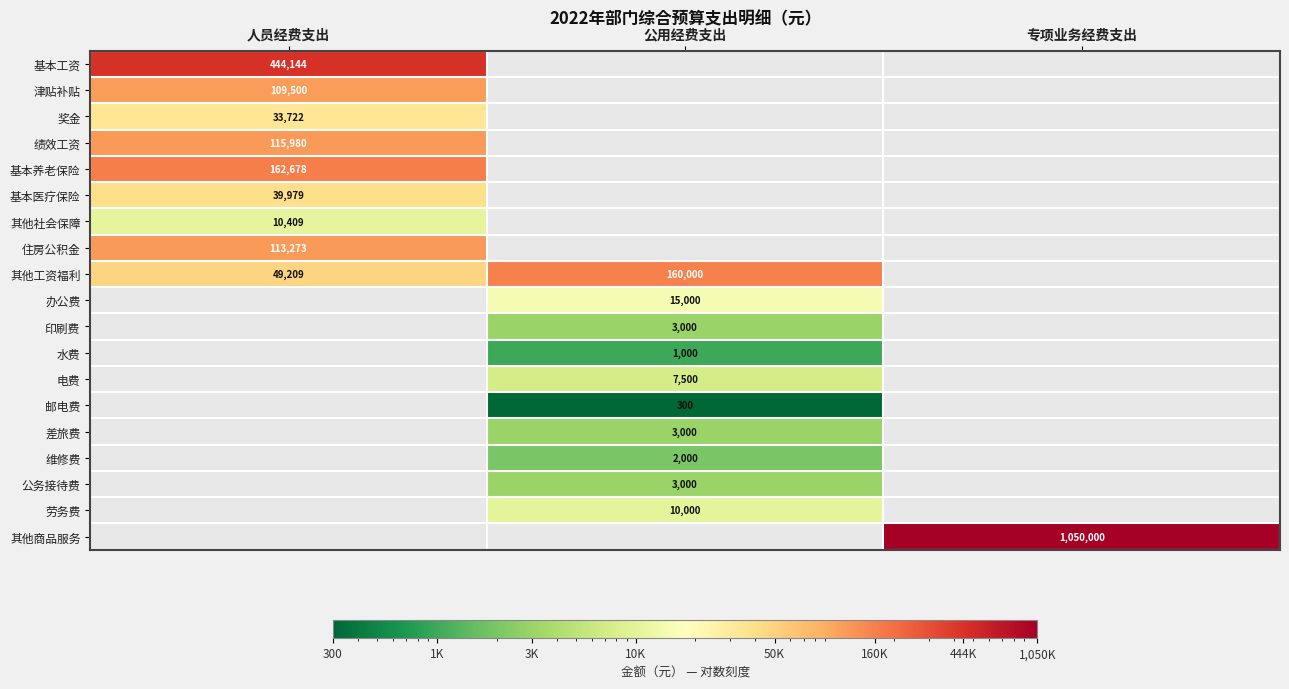

Is it true that 基本医疗保险 equals 39979 at 人员经费支出?

True